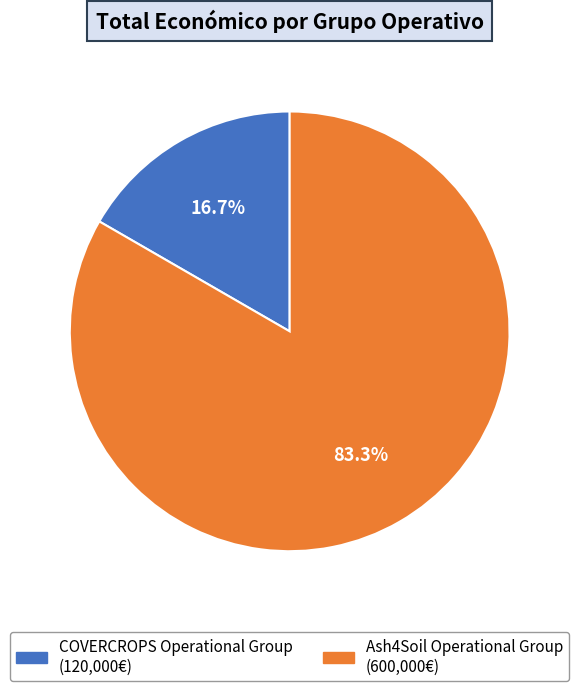

To the nearest percent, what is the difference between the largest and smallest slice percentages?

67%